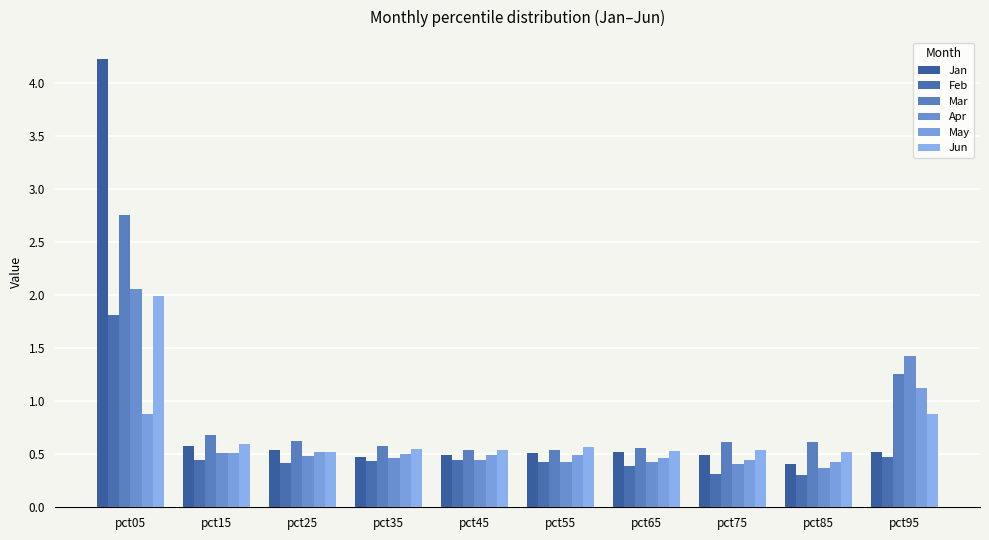

How many bars are there in each group?

6